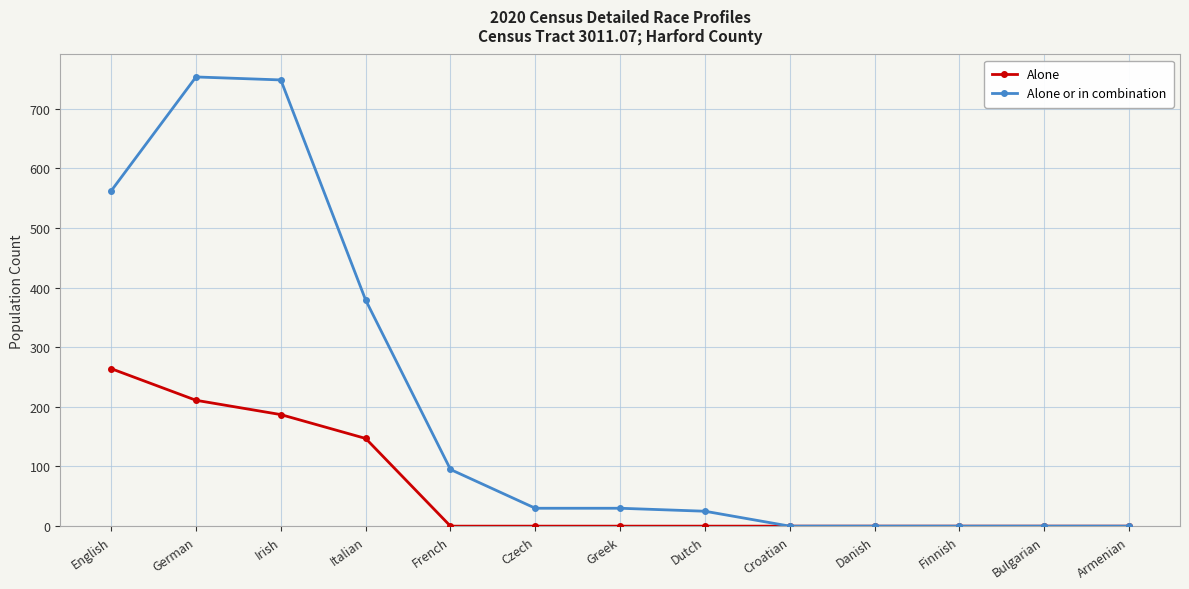

What is the highest value of the Alone series?

264